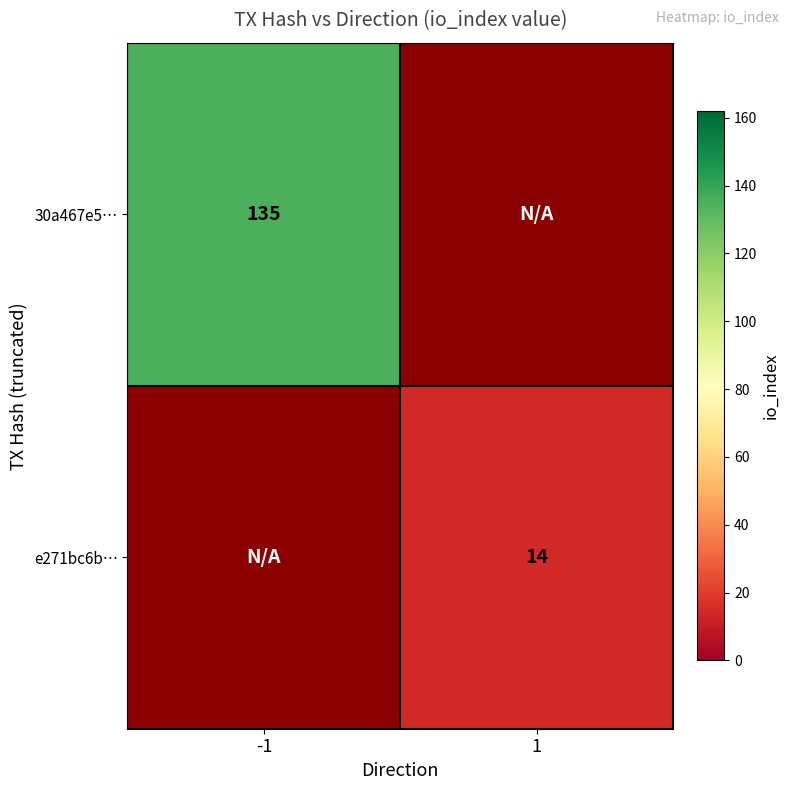

Count the number of categories in the chart.

2